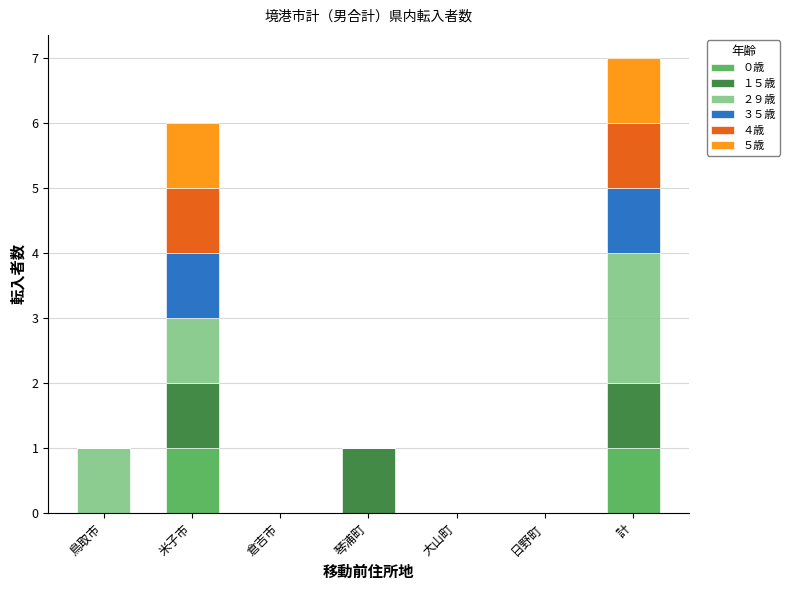

Is it true that ０歳 equals 0 at 琴浦町?

True